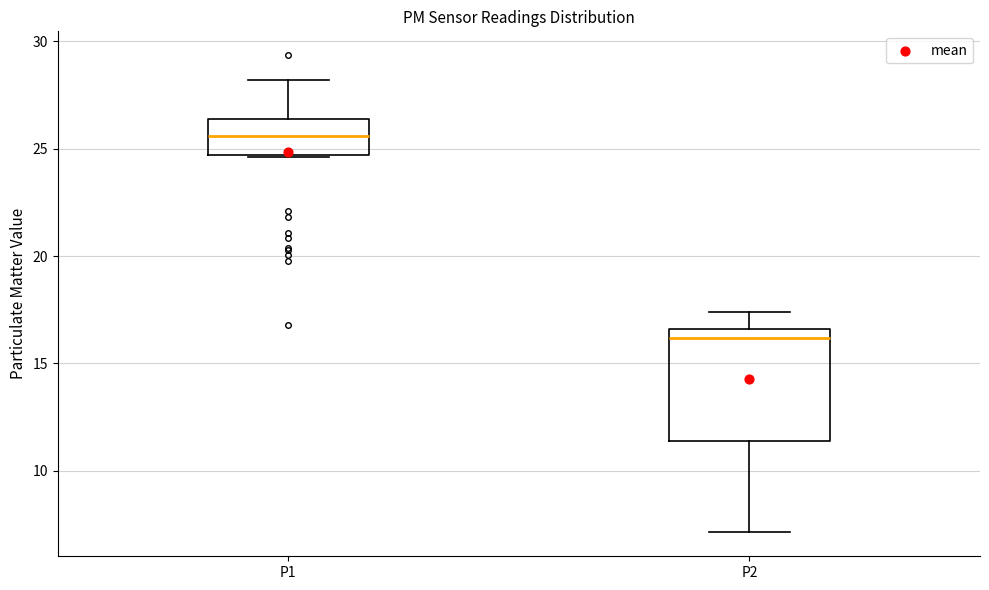

Which box has the highest median line?

P1